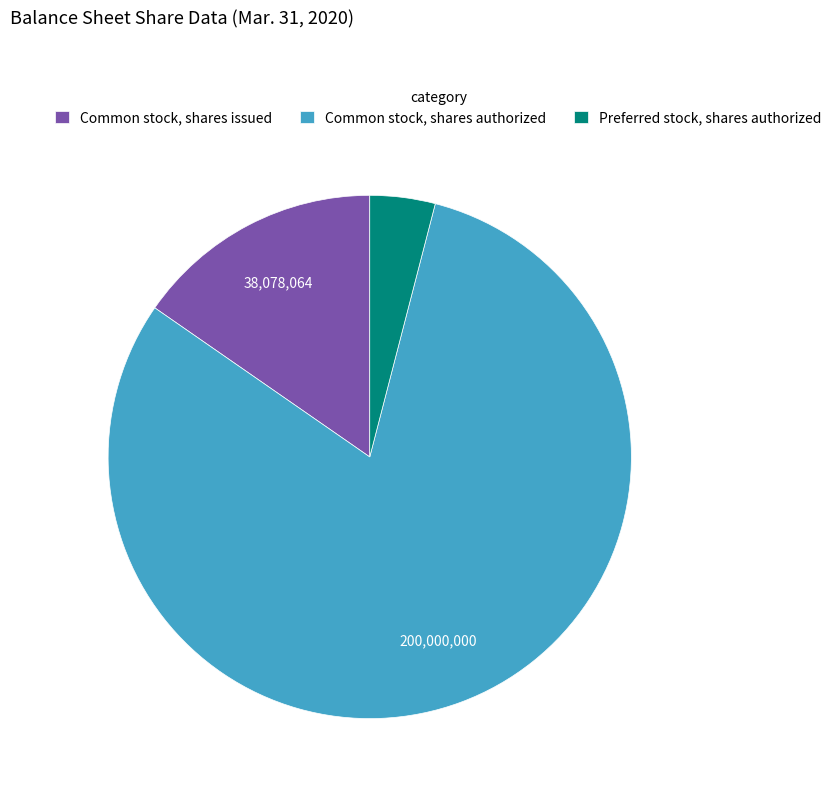

Approximately how many times larger is the value at Common stock, shares authorized compared to Preferred stock, shares authorized?

20.0